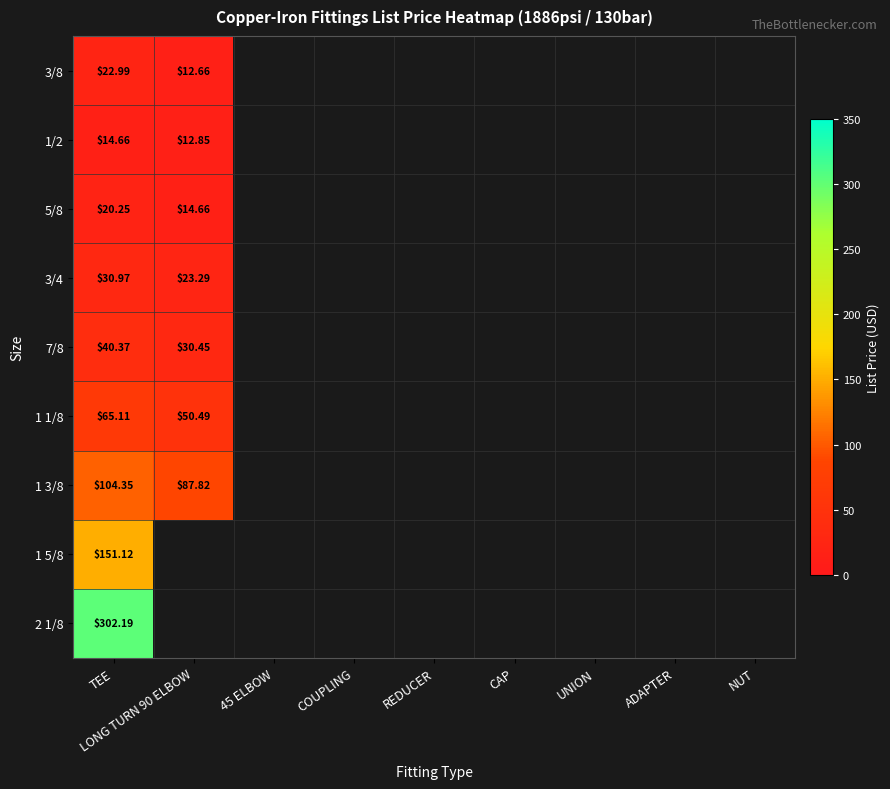

Is the value of 1/2 at ADAPTER greater than the value of 3/8 at COUPLING?

No